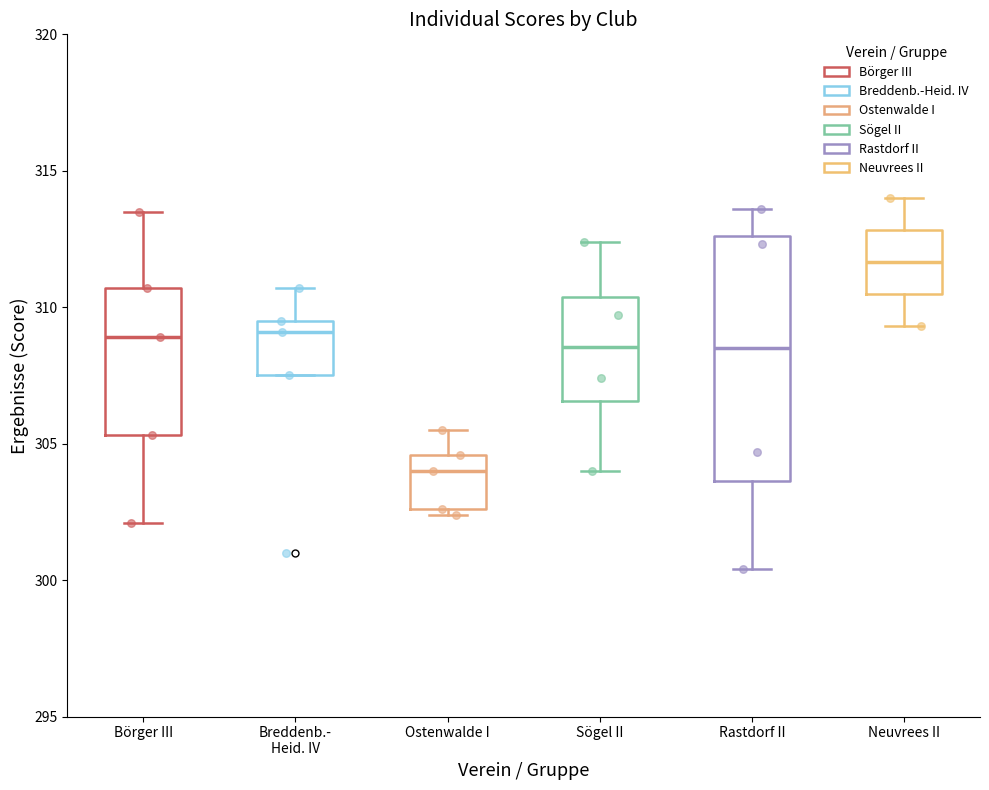

Reading left to right, transcribe this box plot: for each box, give where its median line is, the range the box spans, and where its two whiskers end, as read against the y-axis. The values are not printed on the chart, so give them approximately, as read against the axis.

Börger III: median 309.0, box 305.5 to 310.5, whiskers 302.0 to 313.5
Breddenb.- Heid. IV: median 309.0, box 307.5 to 309.5, whiskers 307.5 to 310.5
Ostenwalde I: median 304.0, box 302.5 to 304.5, whiskers 302.5 (just below the box's lower edge) to 305.5
Sögel II: median 308.5, box 306.5 to 310.5, whiskers 304.0 to 312.5
Rastdorf II: median 308.5, box 303.5 to 312.5, whiskers 300.5 to 313.5
Neuvrees II: median 311.5, box 310.5 to 313.0, whiskers 309.5 to 314.0